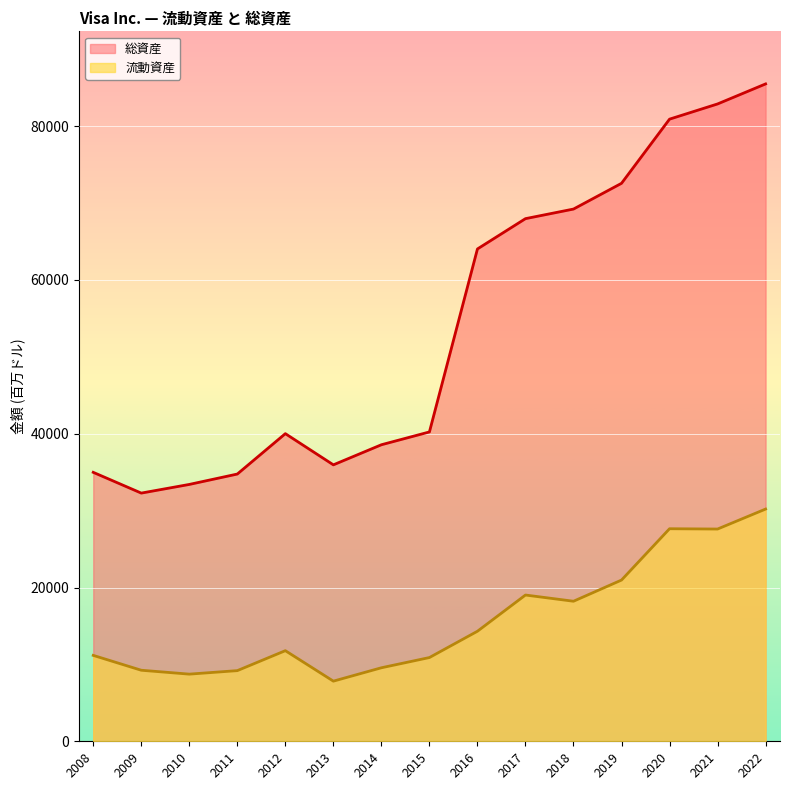

Between 2019 and 2021, which is larger?

2021